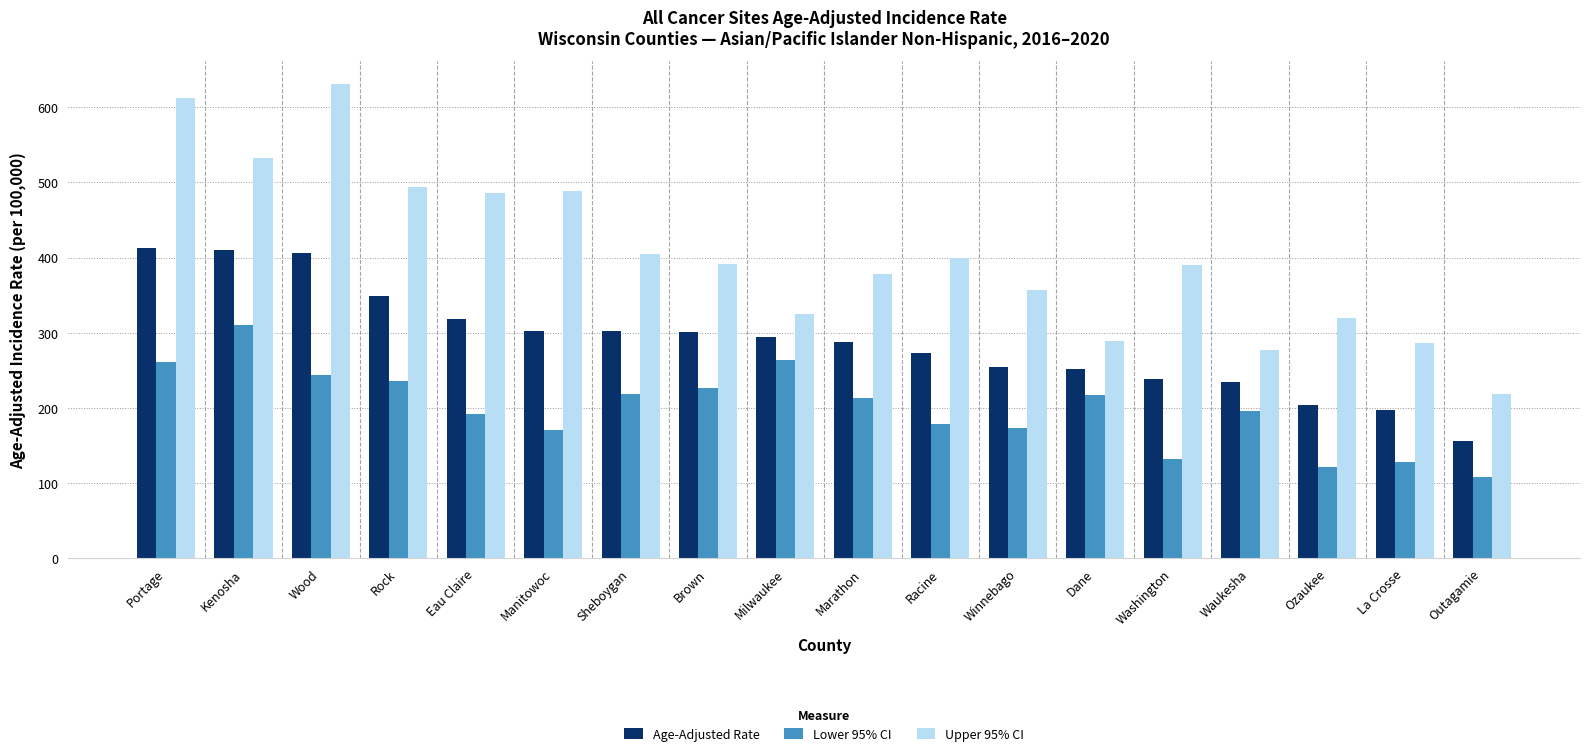

The value of Age-Adjusted Rate at Racine is 273.5. True or false?

True